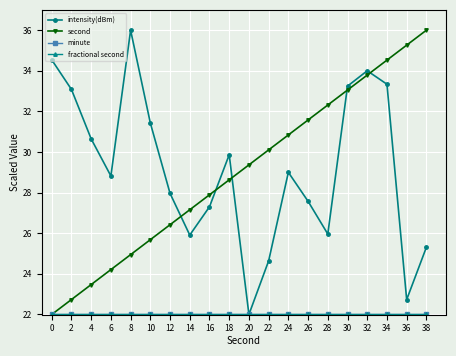

Is this an area chart (filled region under the line)?

No